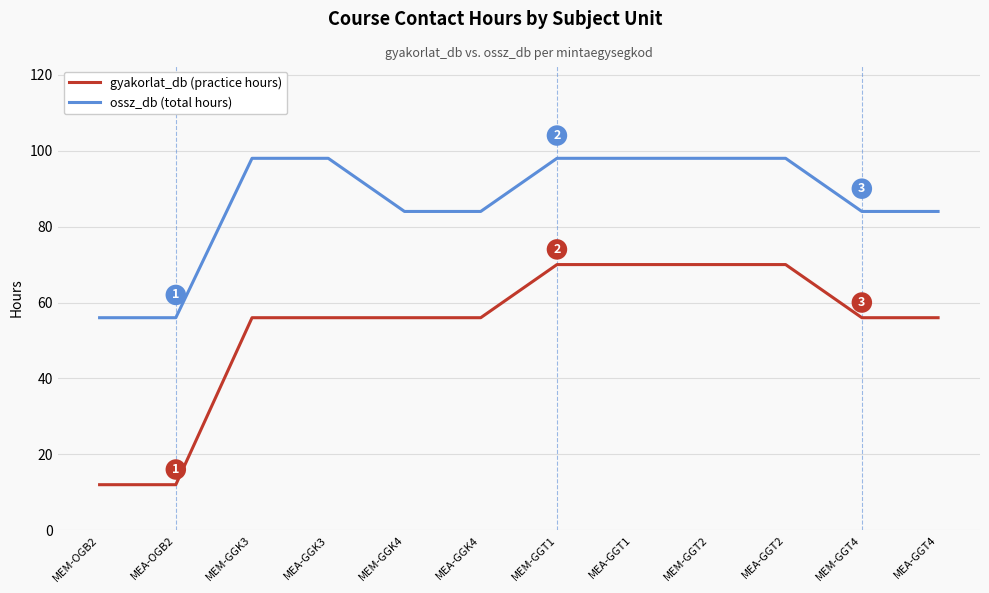

How many distinct data groups are displayed?

2